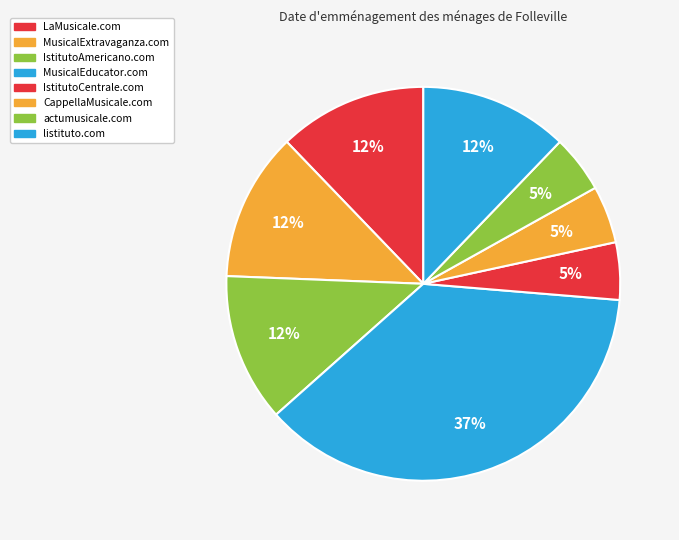

To the nearest percent, what is the average slice percentage?

12%